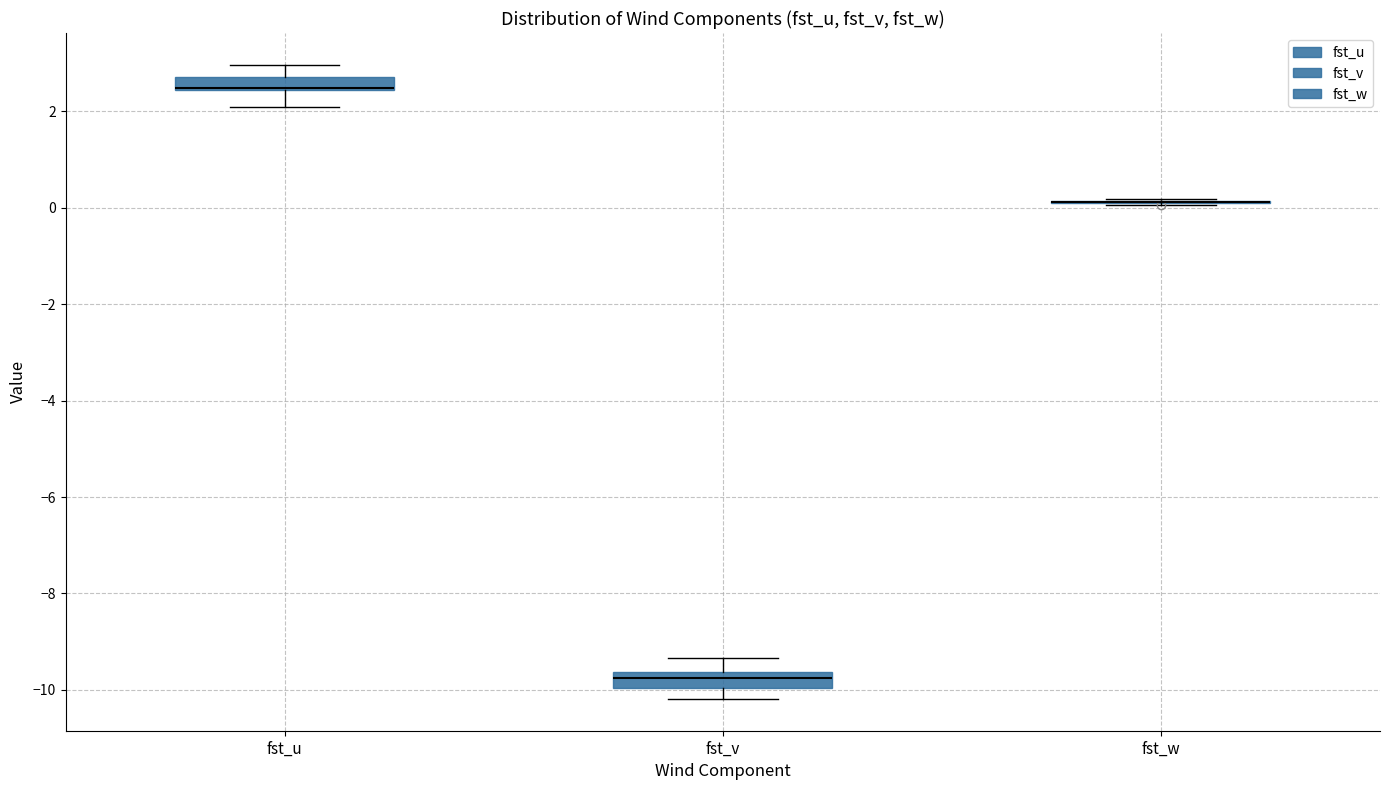

Where does the upper whisker of the box for fst_v end on the y-axis? The values are not printed on the chart, so give them approximately, as read against the axis.

-9.4